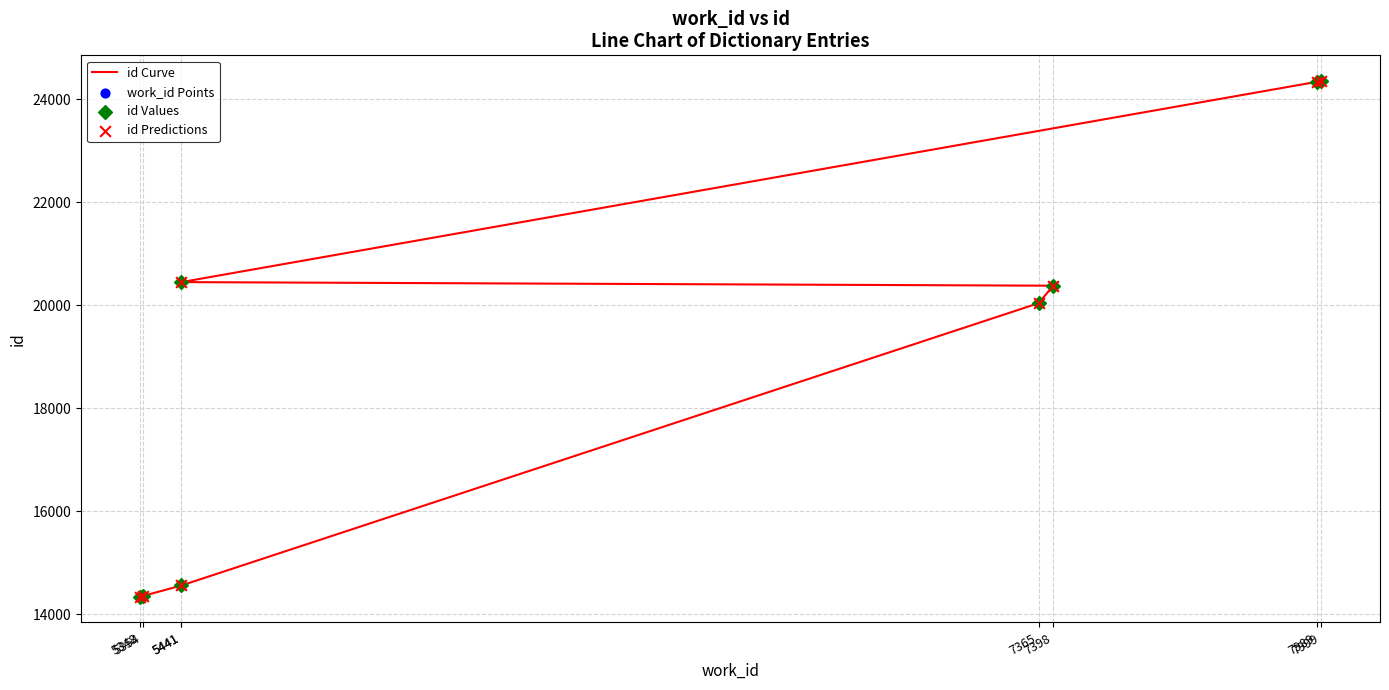

What is the total value across all series at 5348?

57352